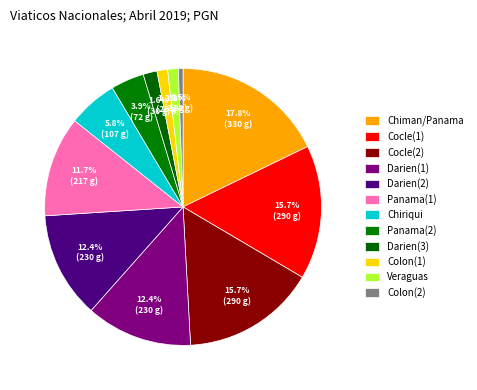

Rank the categories by value from lowest to highest.

Colon(2), Colon(1), Veraguas, Darien(3), Panama(2), Chiriqui, Panama(1), Darien(1), Darien(2), Cocle(1), Cocle(2), Chiman/Panama